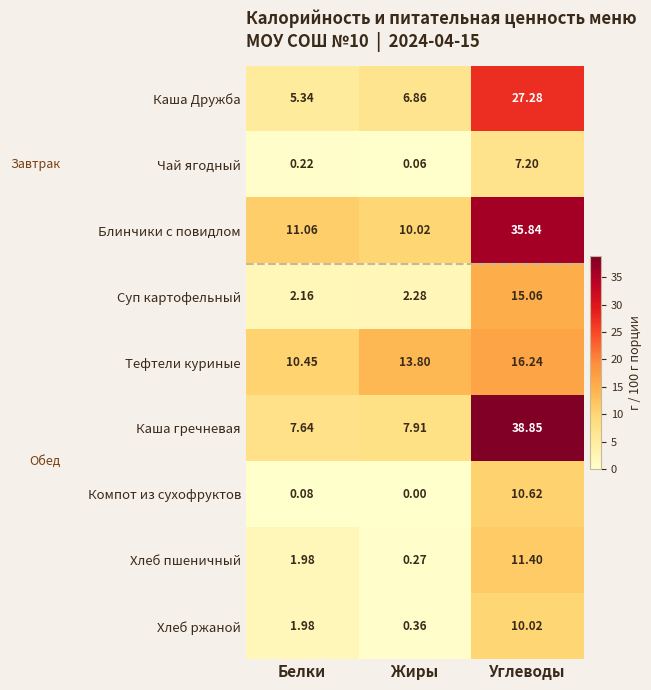

Which category has the lowest value in the Тефтели куриные series?

Белки